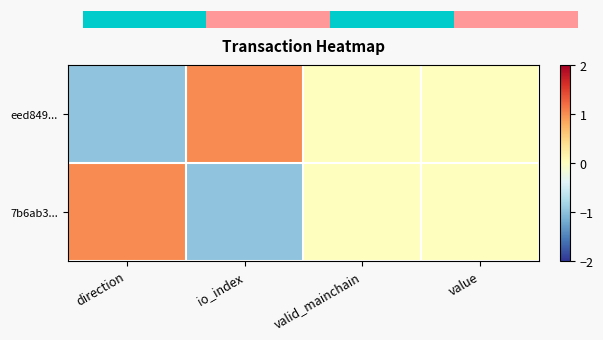

Which series has the widest spread of values?

eed849...